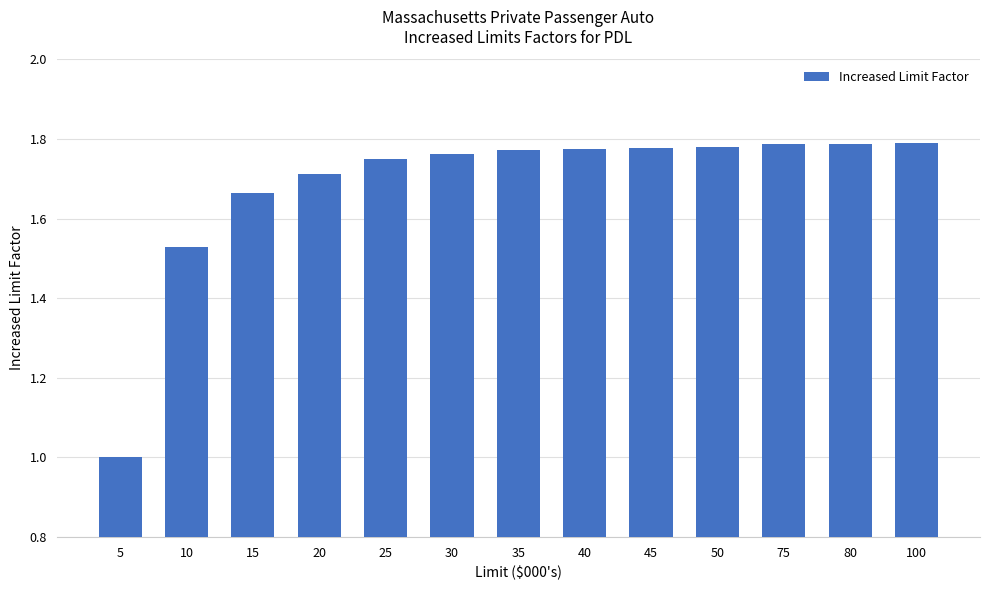

Which has a higher value, 10 or 35?

35